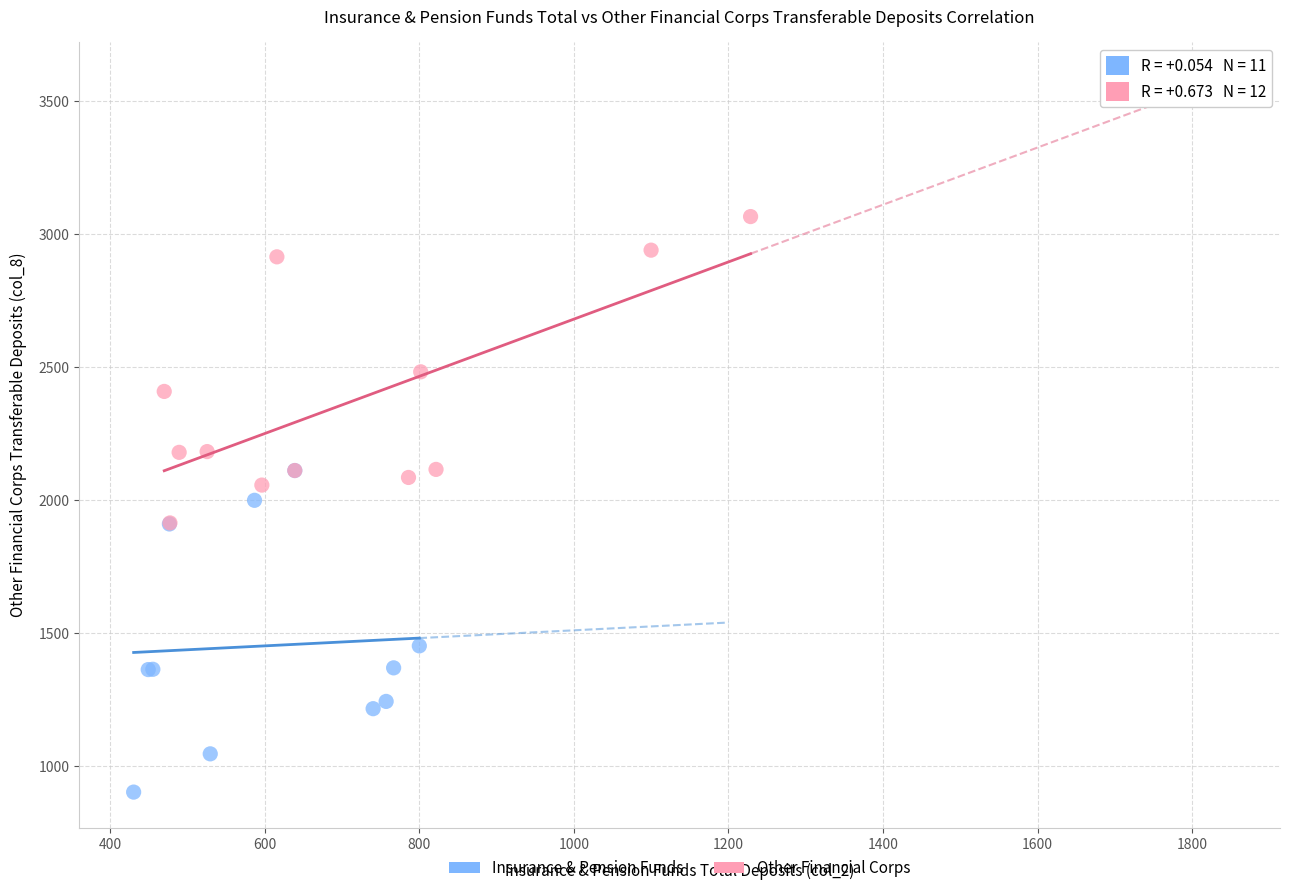

Which series reaches the maximum Y coordinate?

Other Financial Corps